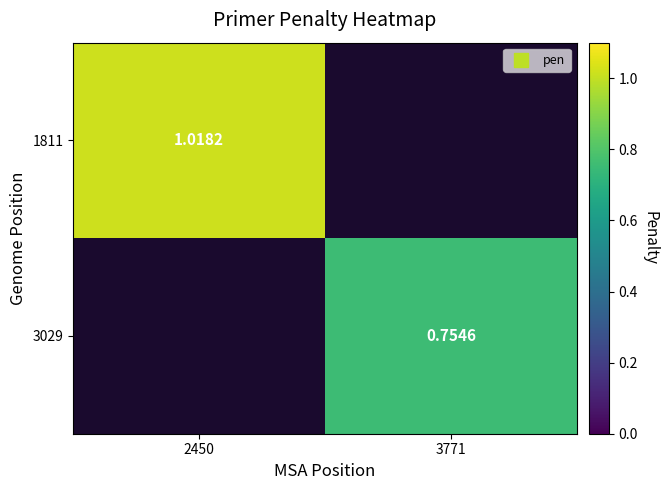

The 1811 series shows 1.0 at 2450. True or false?

True